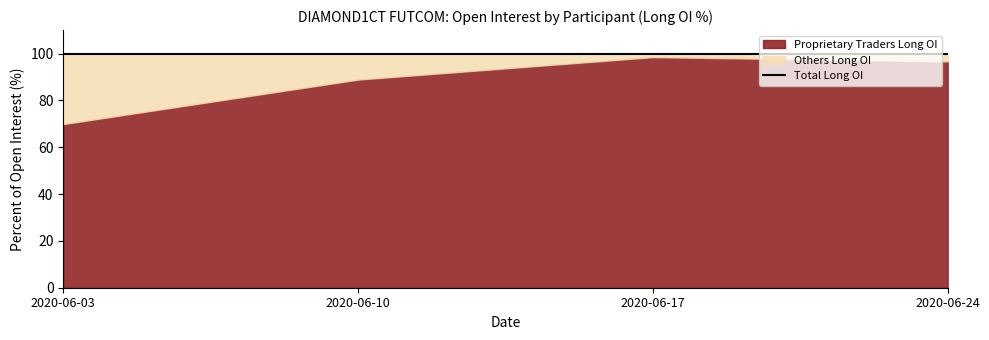

At which label does Proprietary Traders Long OI reach its minimum?

2020-06-03